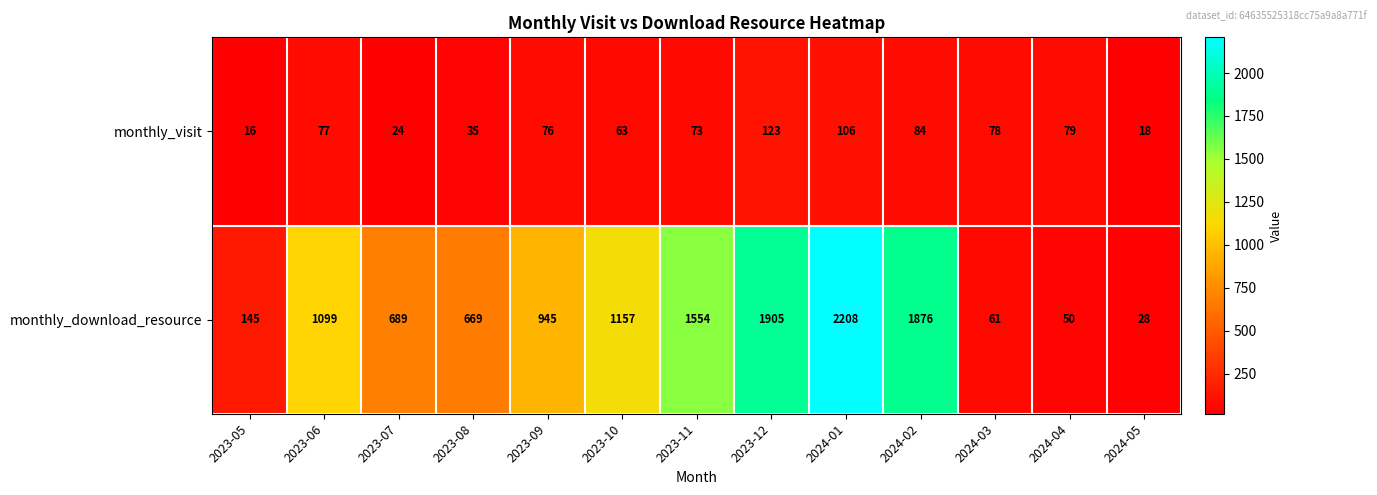

At 2023-09, list the series in order from largest to smallest.

monthly_download_resource, monthly_visit